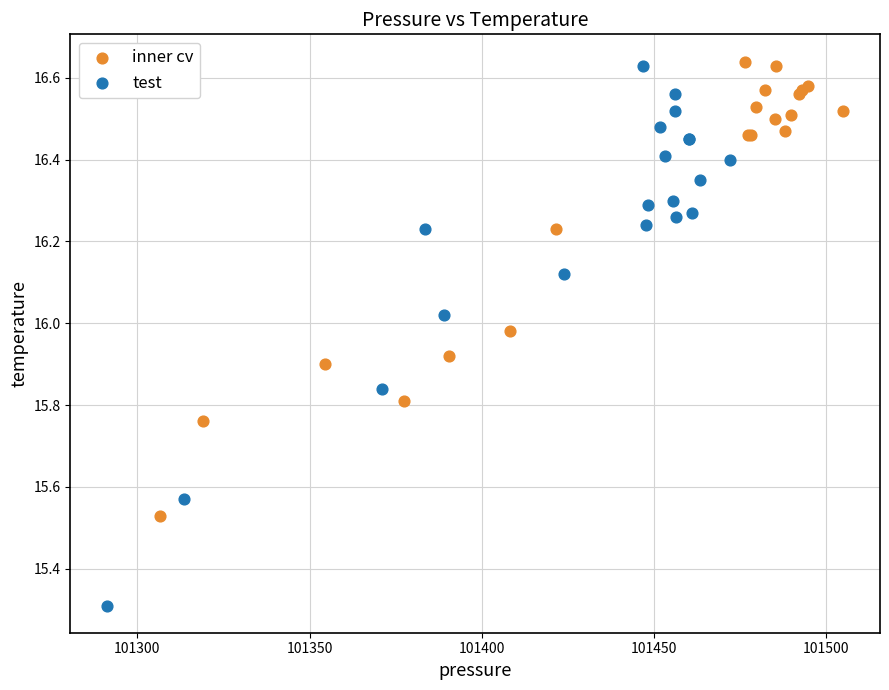

What are all the series names shown in the legend?

inner cv, test